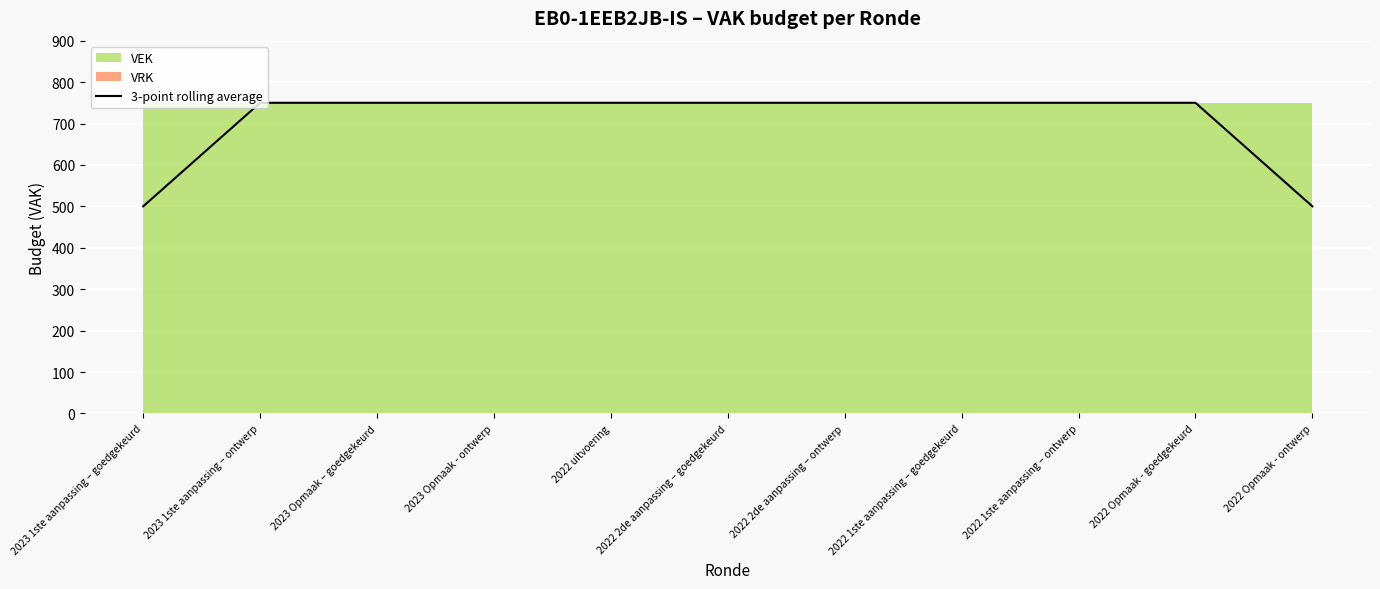

What is the sum of all values?

7750